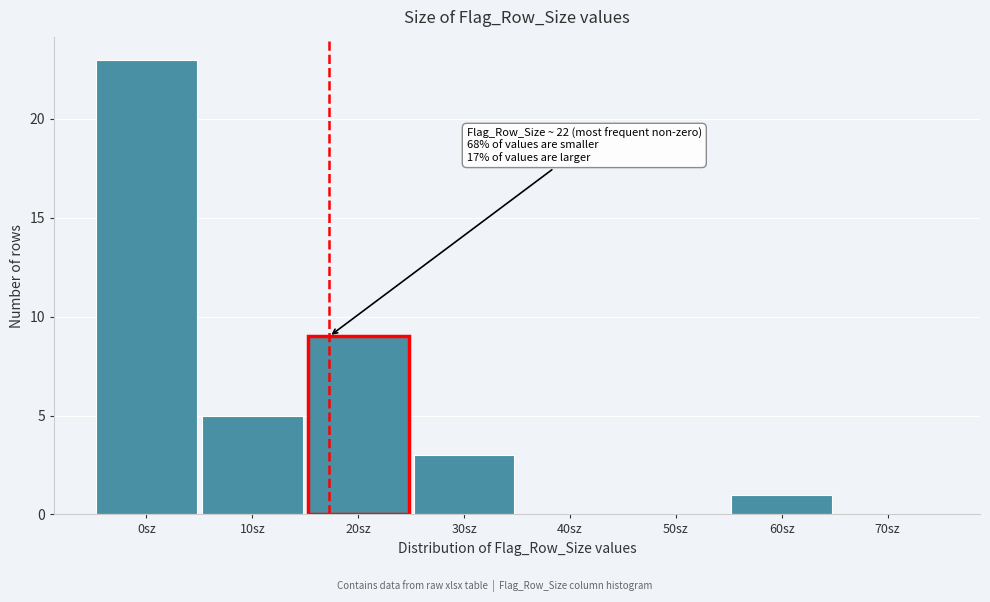

Reading left to right, transcribe all the data shown in this chart.

0sz=23	10sz=5	20sz=9	30sz=3	40sz=0	50sz=0	60sz=1	70sz=0